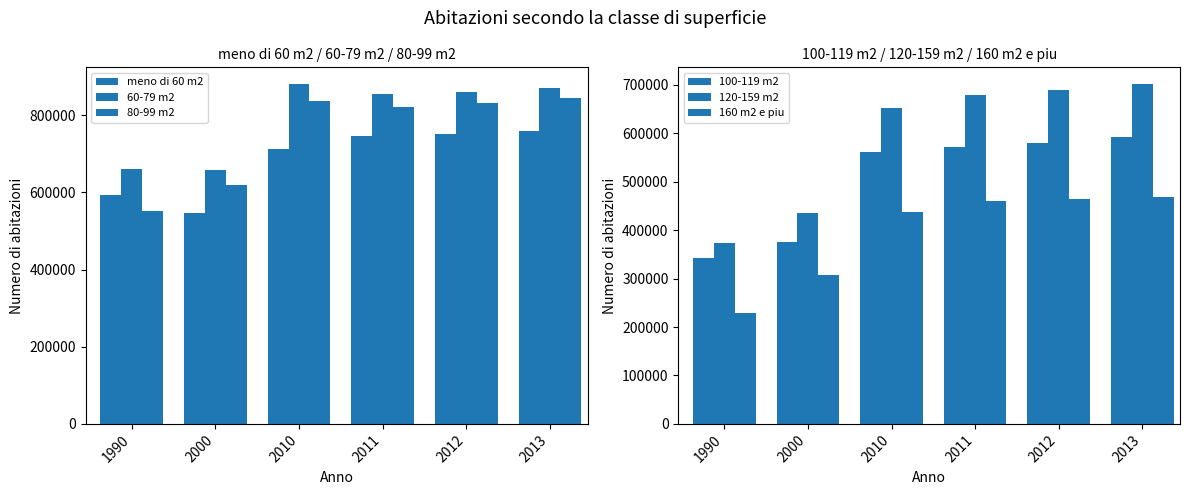

List the labels in order of 100-119 m2 value, largest first.

2013, 2012, 2011, 2010, 2000, 1990